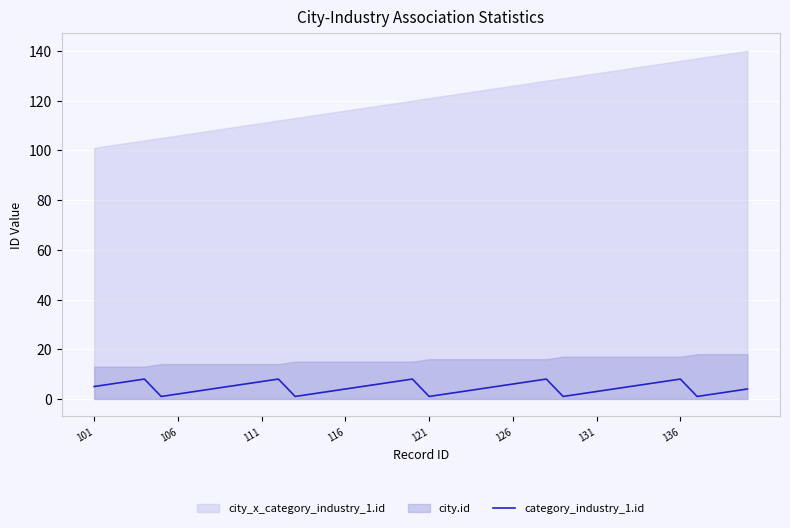

True or false: category_industry_1.id has a value of 4 at 116.

True